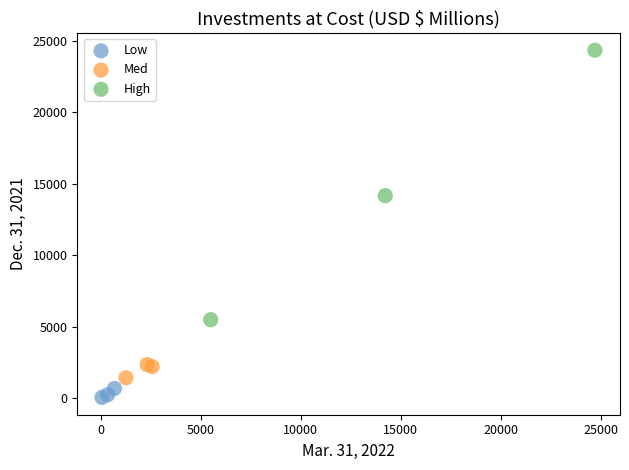

Which series reaches the minimum Y coordinate?

Low